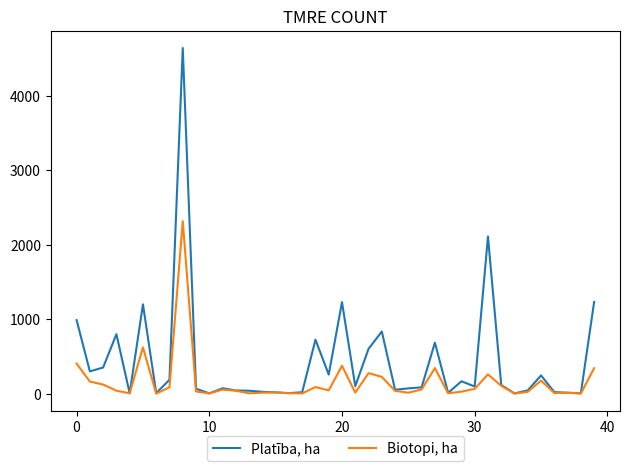

Which series has the widest spread of values?

Platība, ha